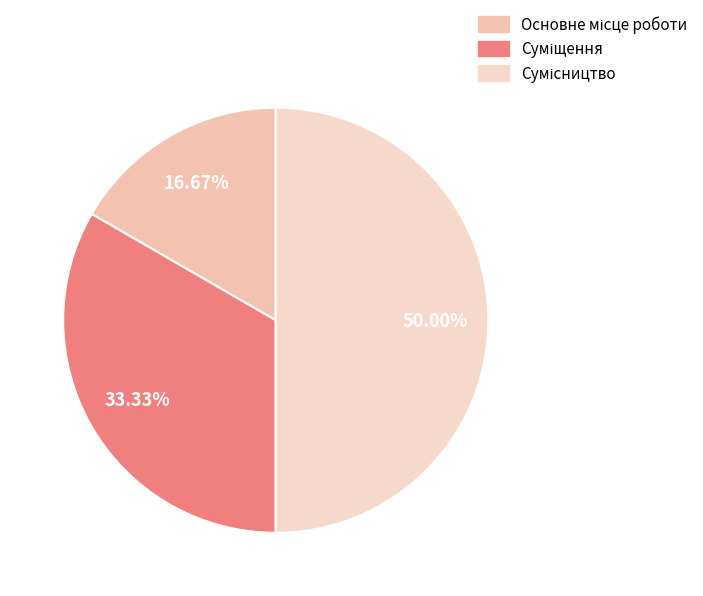

How many segments does this pie chart have?

3